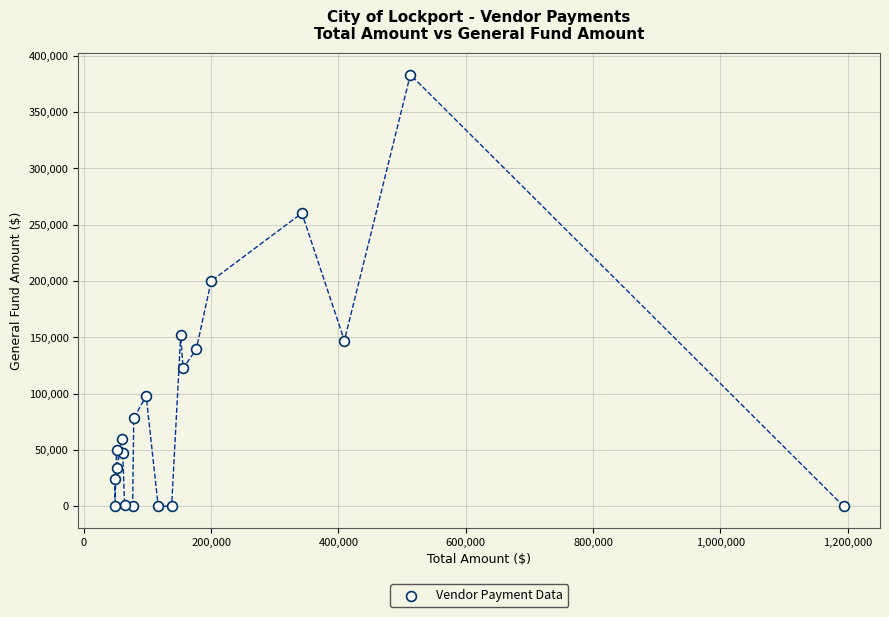

What Y value in the scatter plot is closest to 191617?

200000.0